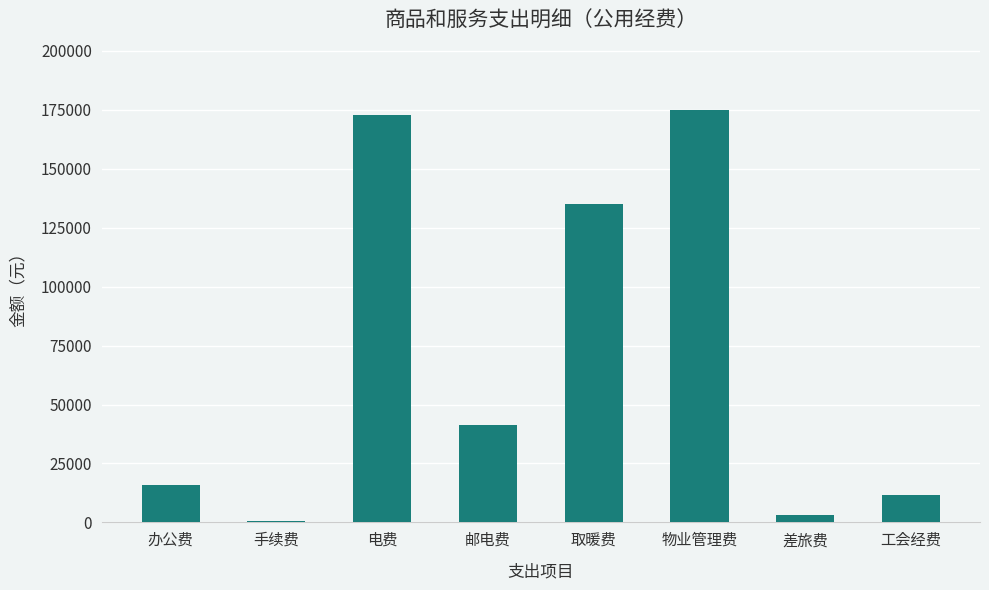

Count the number of data series in this chart.

1